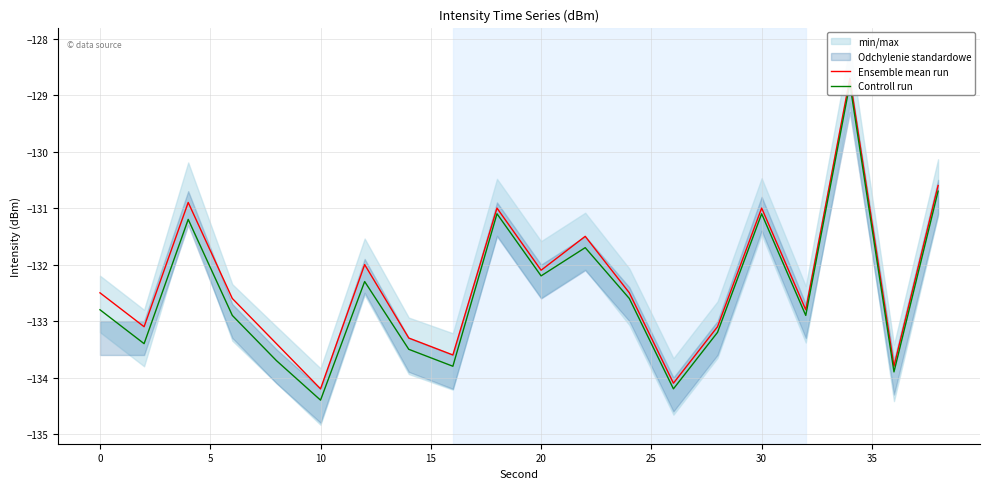

Rank the series at 0 from highest to lowest value.

Ensemble mean run, Controll run